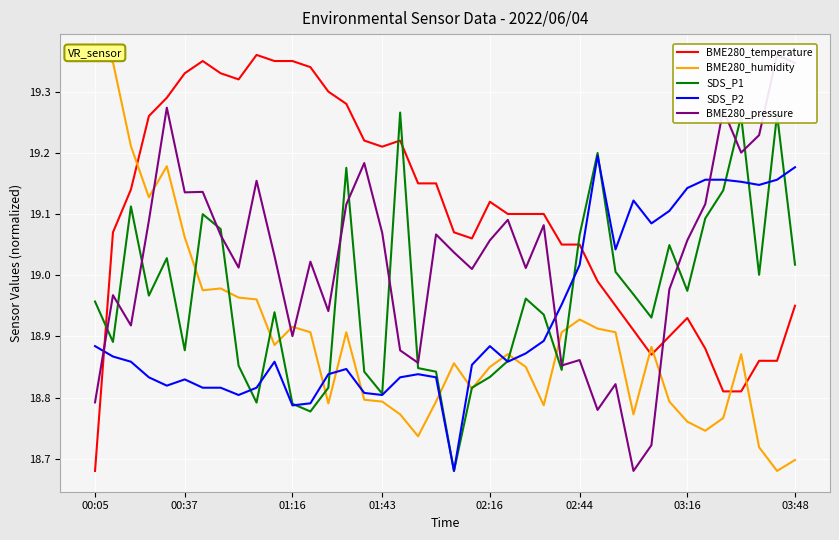

True or false: BME280_temperature and SDS_P2 intersect in this chart.

True